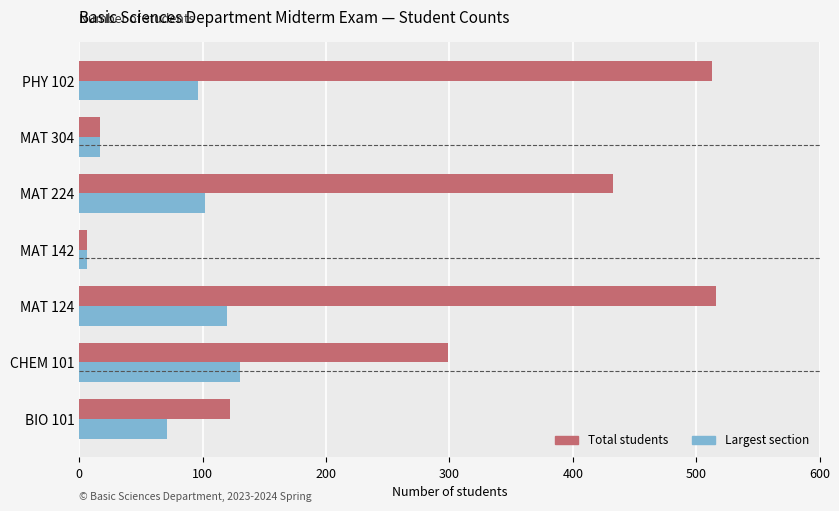

What is the difference between the maximum and minimum values in the Largest section series?

124